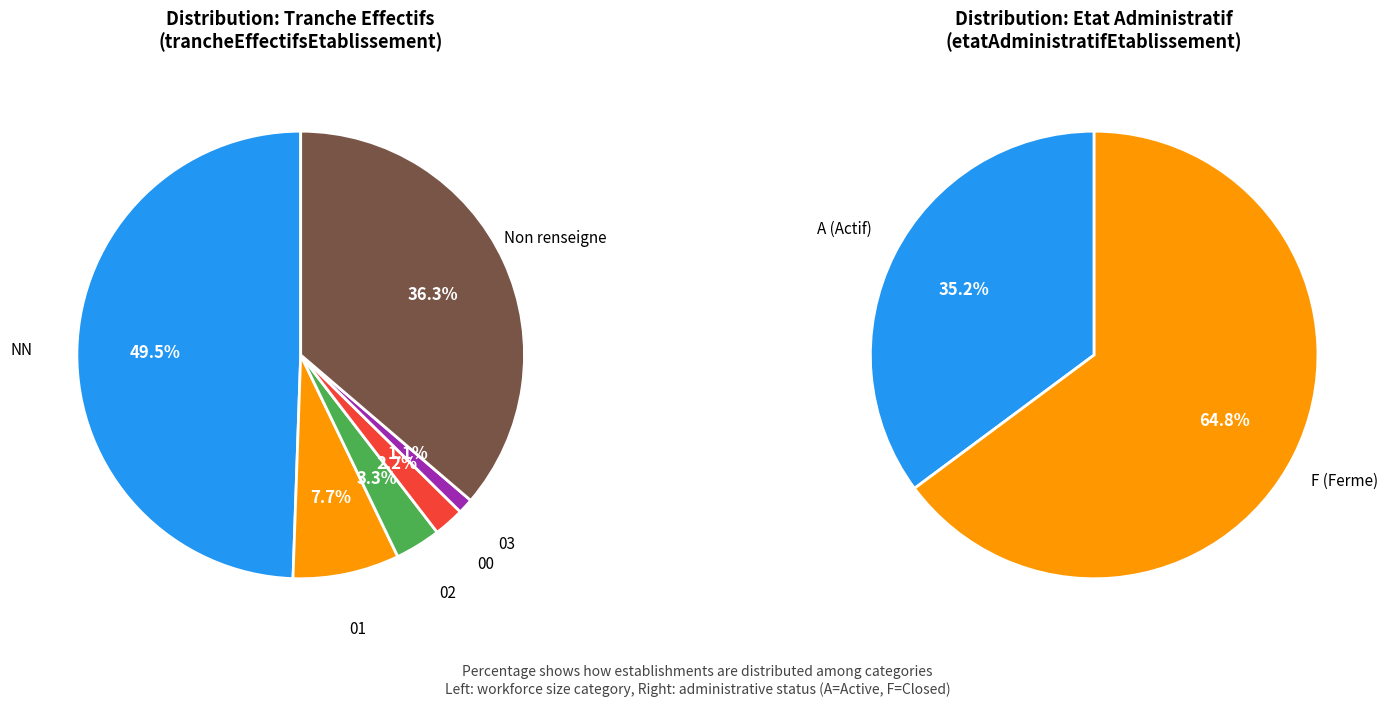

Count the number of slices in the pie.

6